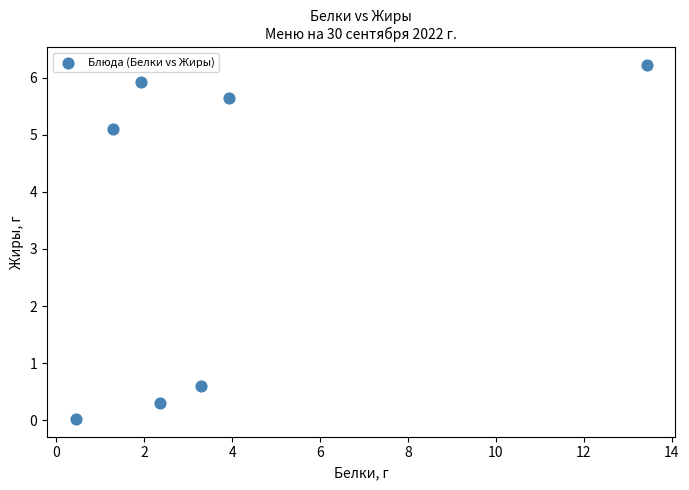

What Y value in the scatter plot is closest to 3?

5.1